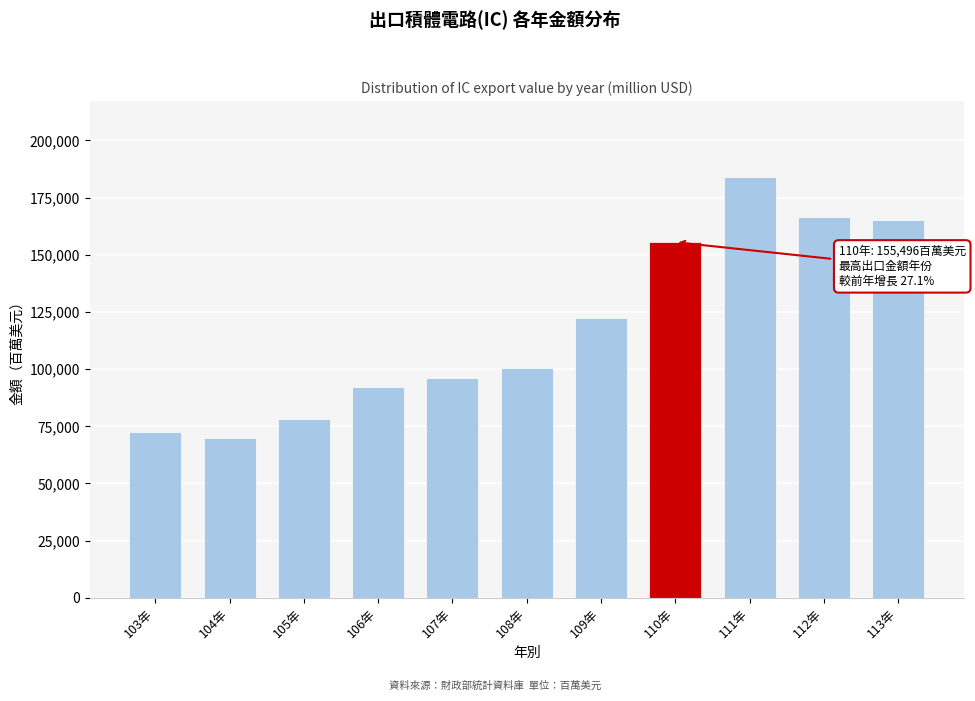

Reading left to right, list all the values displayed in this chart.

103年=72722.6	104年=70038.6	105年=78171.8	106年=92307.8	107年=95907.0	108年=100316.9	109年=122387.4	110年=155496.1	111年=184136.5	112年=166621.2	113年=165042.0